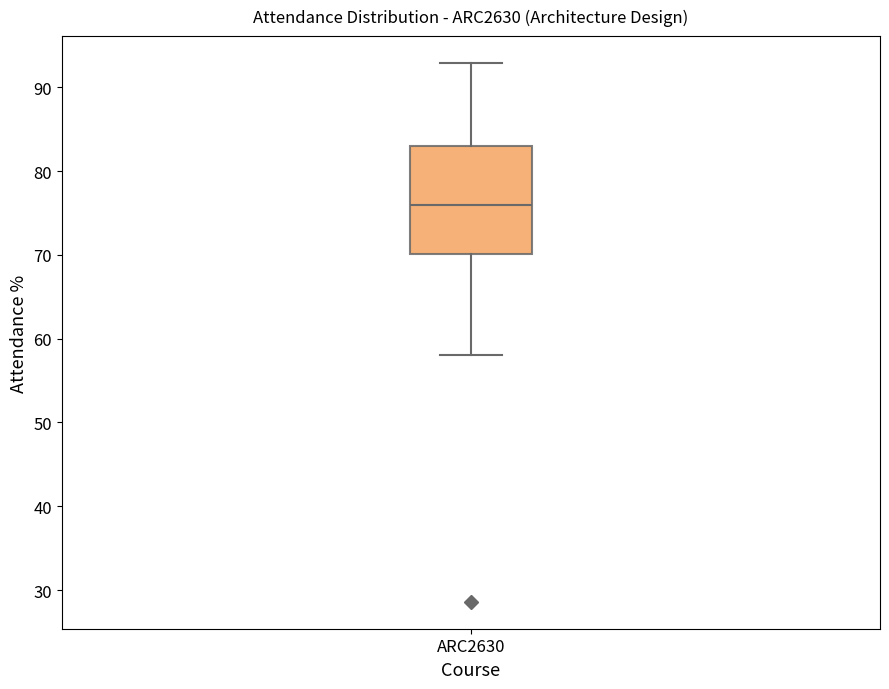

Where is the upper edge of the box for ARC2630 on the y-axis? The values are not printed on the chart, so give them approximately, as read against the axis.

83